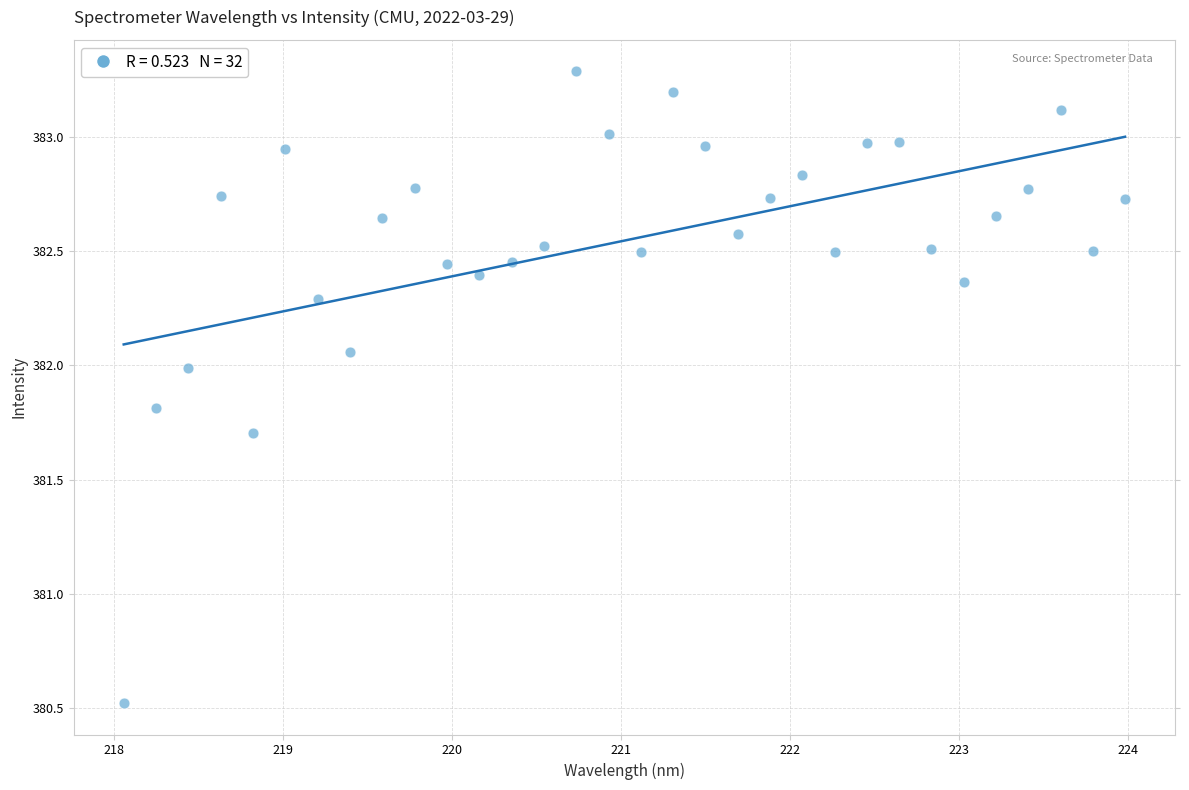

What is the range of X values (max minus min)?

5.9